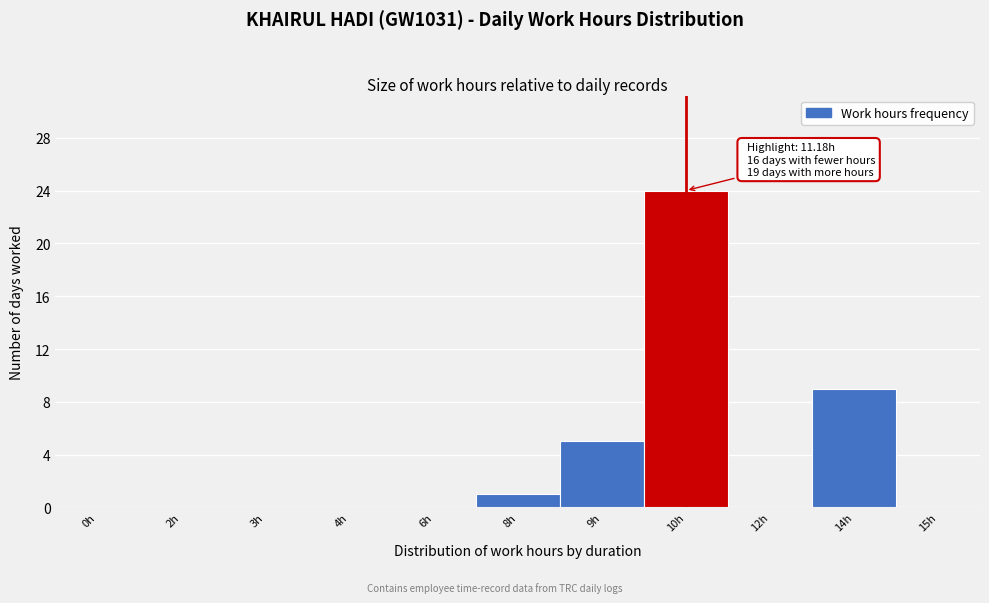

Reading left to right, list all the values displayed in this chart.

0h=0	2h=0	3h=0	4h=0	6h=0	8h=1	9h=5	10h=24	12h=0	14h=9	15h=0